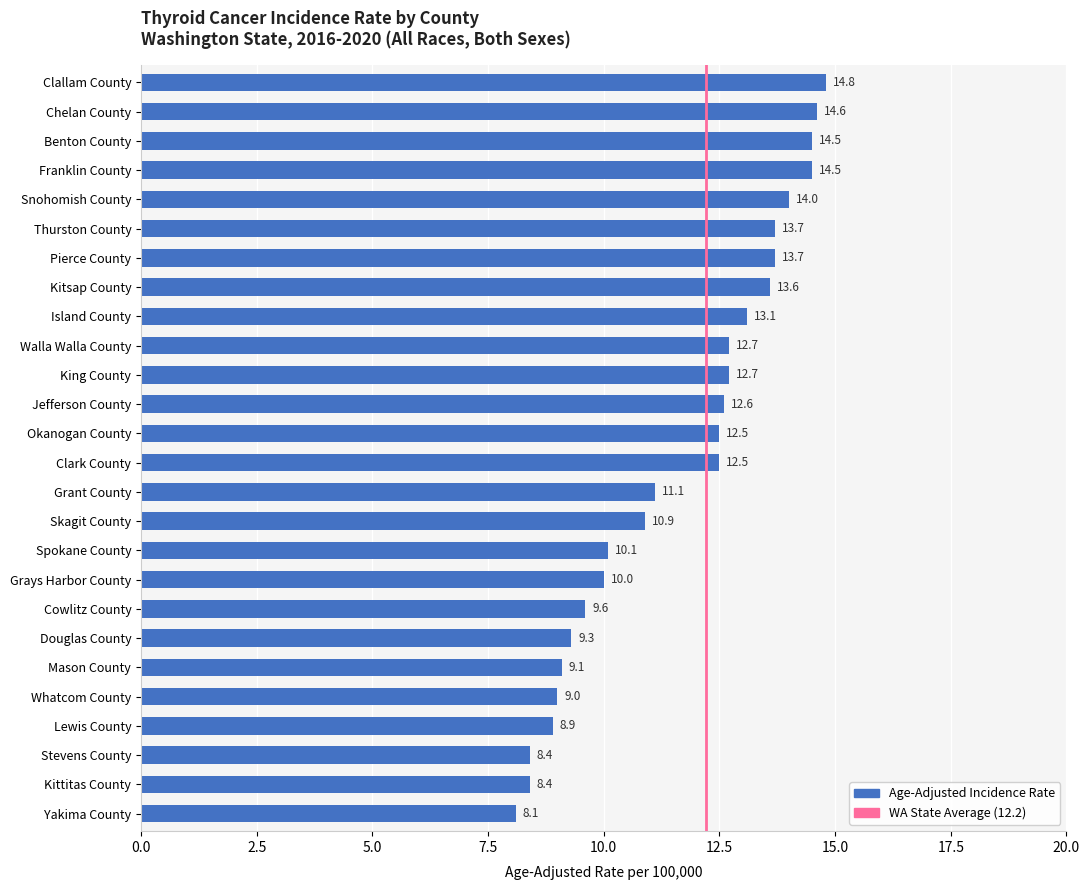

What position from the bottom is King County?

16